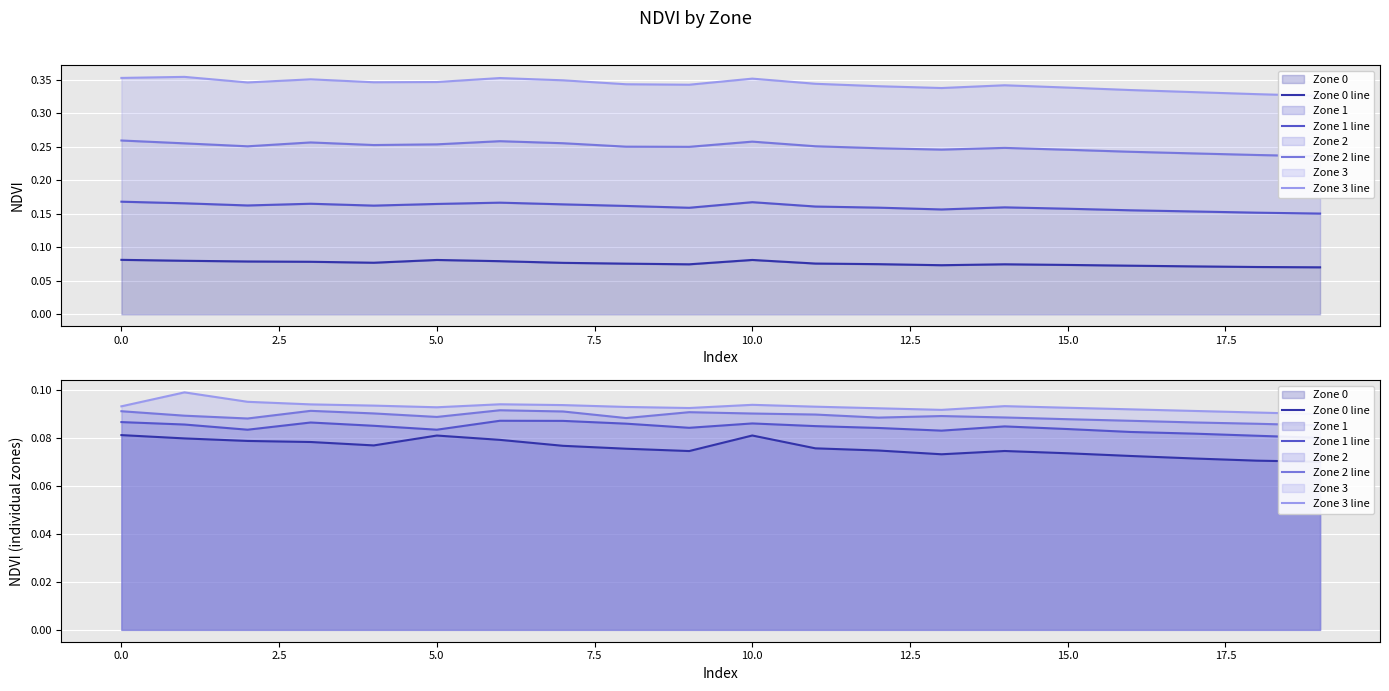

Is it true that Zone 1 line equals 0.0 at 15?

False